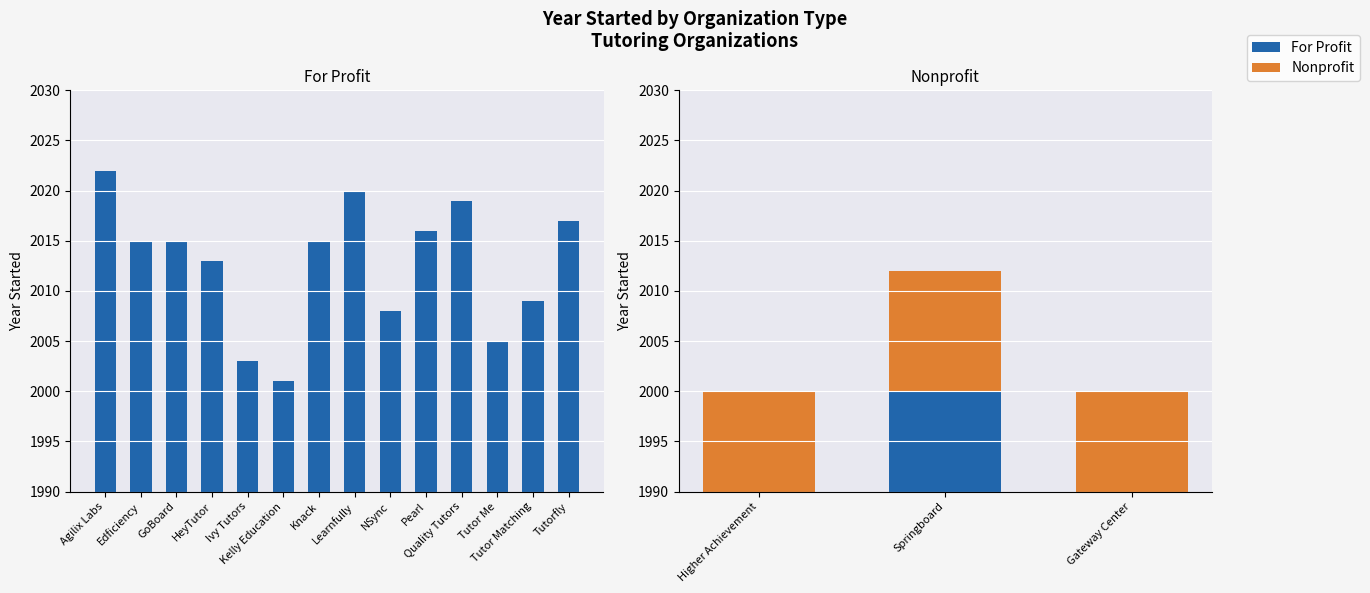

Count the Years above 2000 values in the range -25 to 12.

3